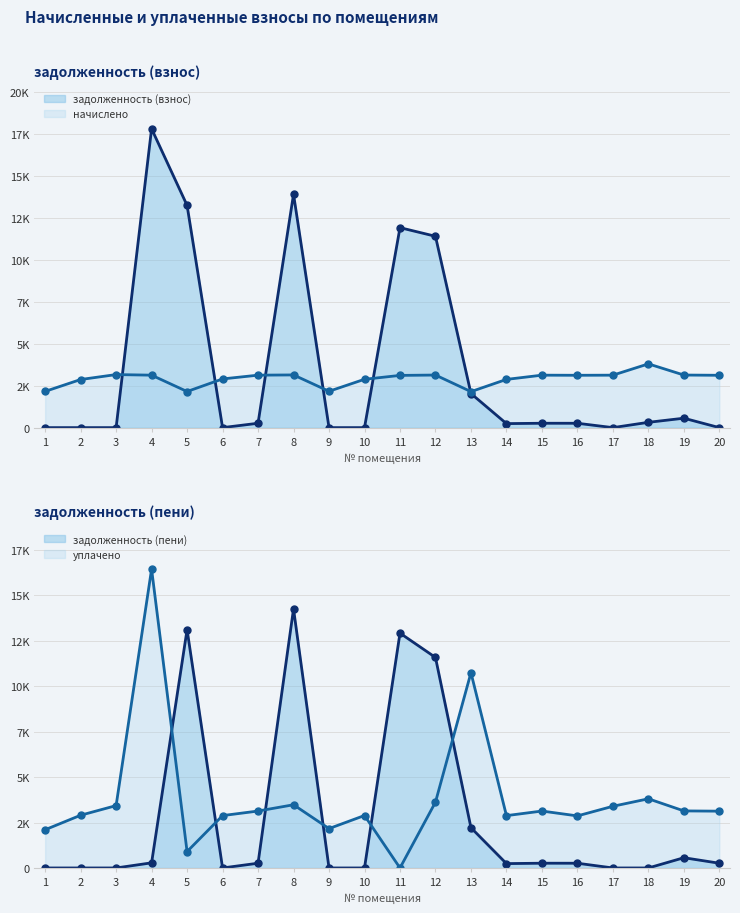

Rank the series at 2 from lowest to highest value.

задолженность (взнос), задолженность (пени), начислено, уплачено